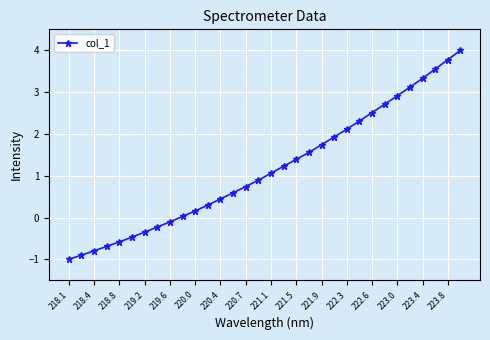

True or false: there are more than 2 points higher than both neighbors.

False